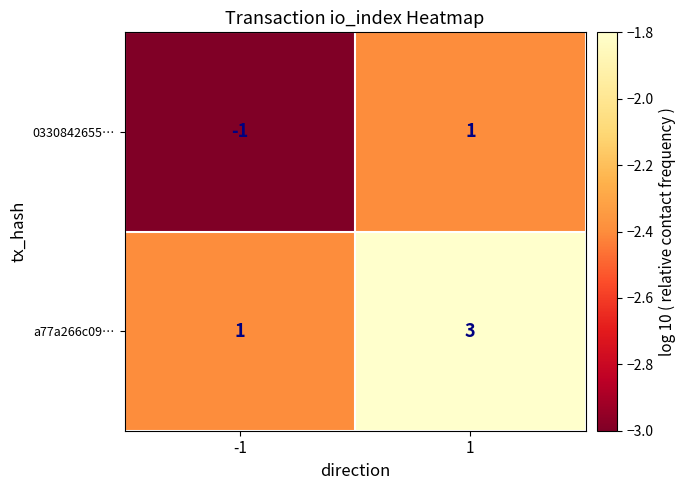

The value of a77a266c09… at -1 is 2. True or false?

False